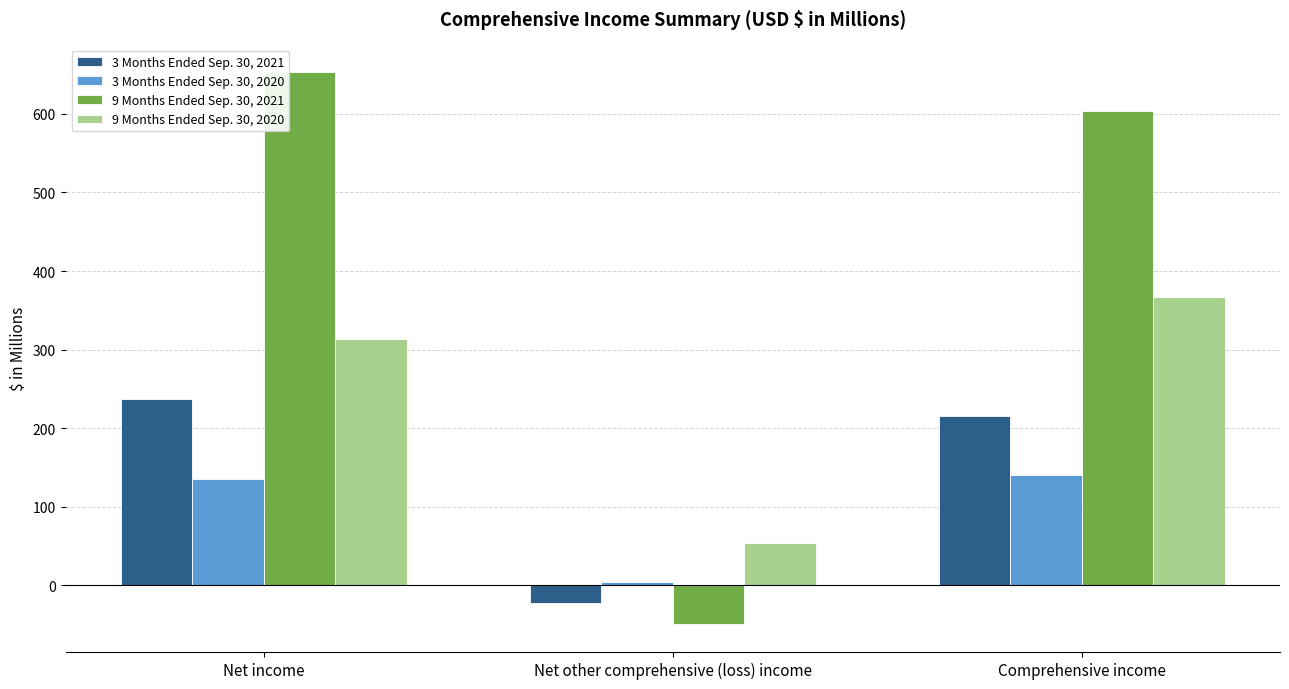

Which category has the highest value in the 9 Months Ended Sep. 30, 2021 series?

Net income